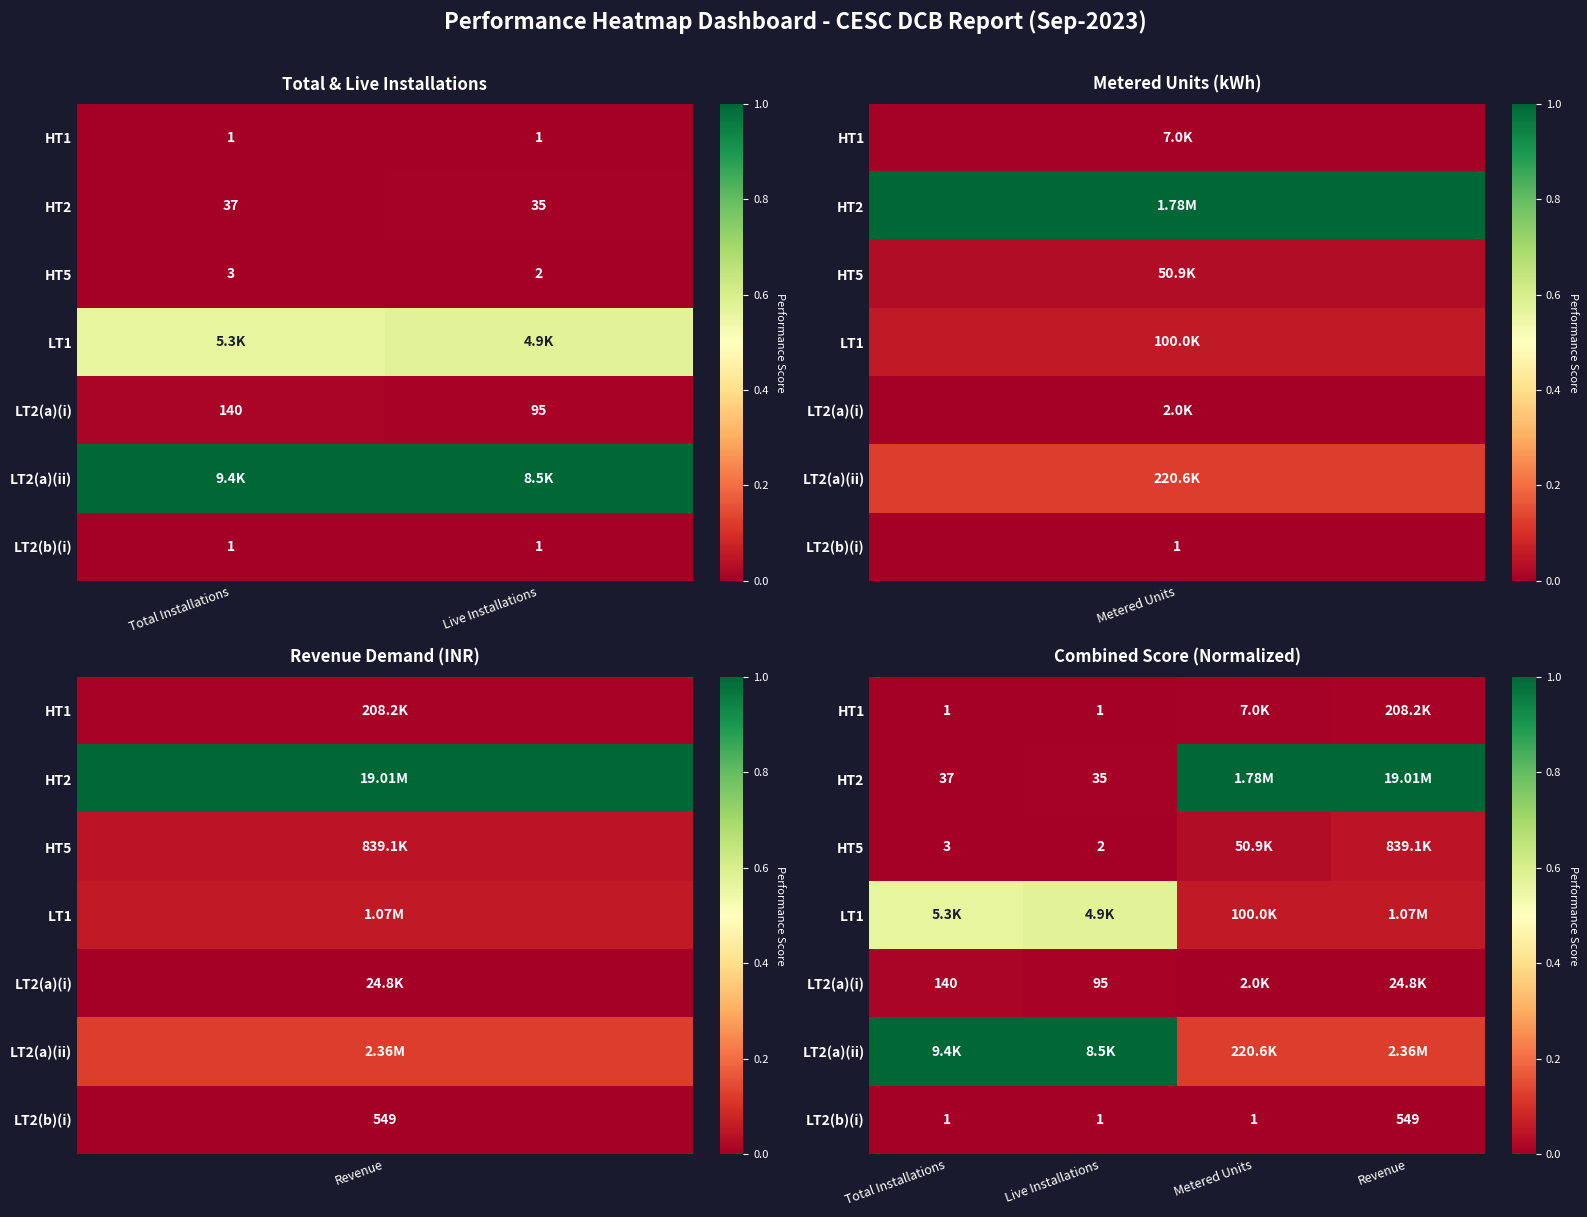

The HT2 series shows 1.0 at Metered Units. True or false?

True